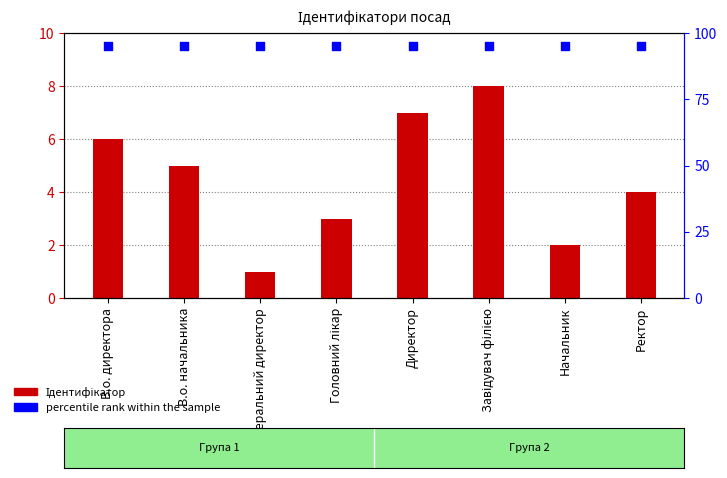

Is the value of percentile rank within the sample at Завідувач філією greater than the value of Ідентифікатор at Ректор?

Yes